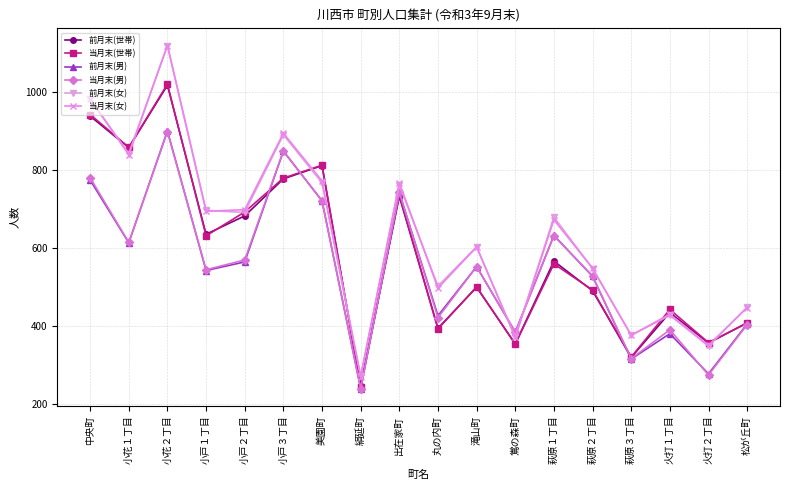

Which series ends up on top after the final intersection of 当月末(男) and 前月末(男)?

前月末(男)